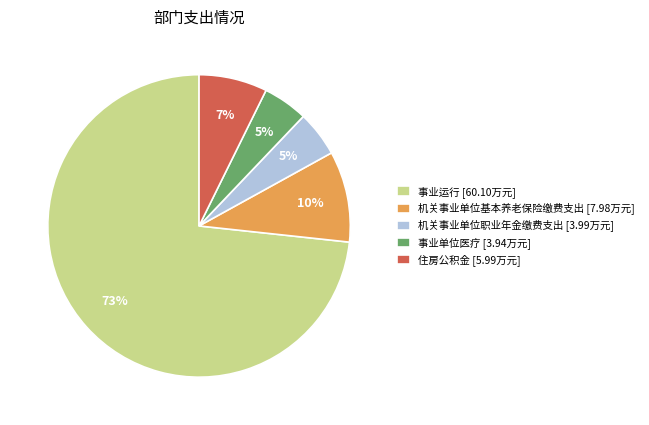

True or false: 机关事业单位基本养老保险缴费支出 accounts for 10% of the total.

True